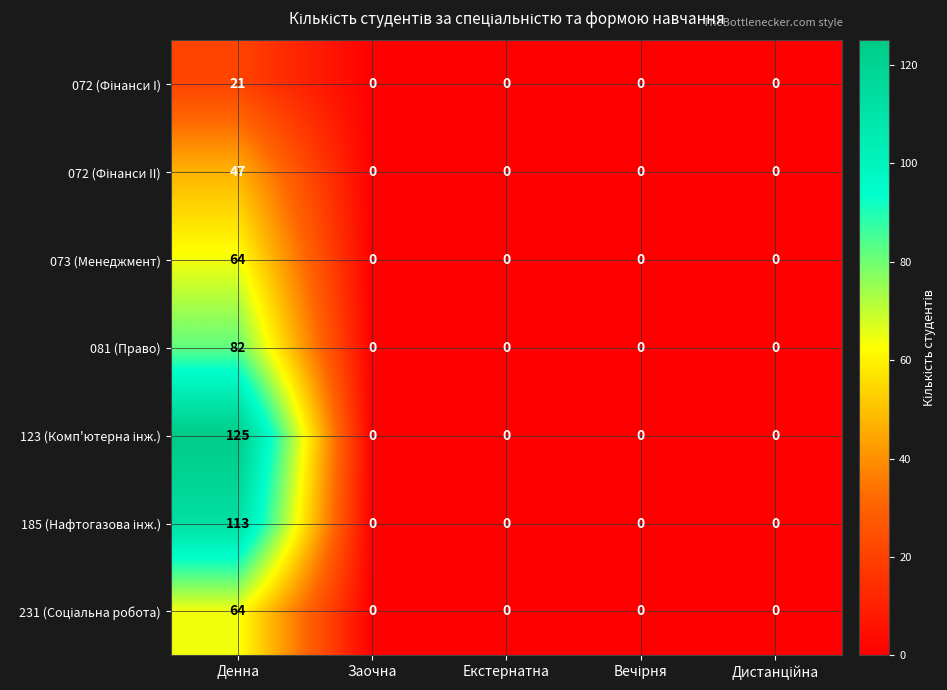

At which category is the sum across all series the highest?

Денна